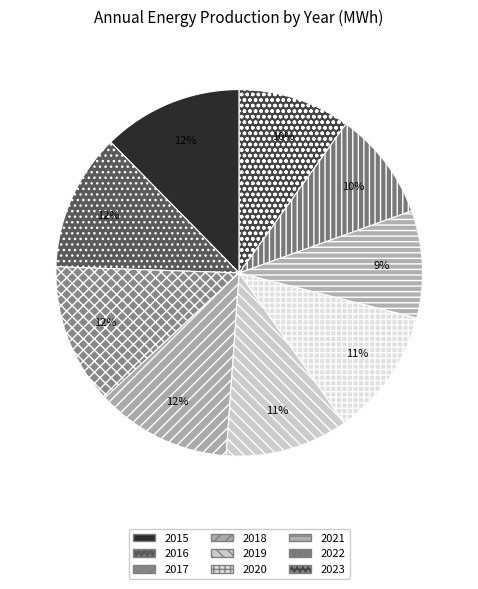

Does 2020 account for over 50% of the chart?

No